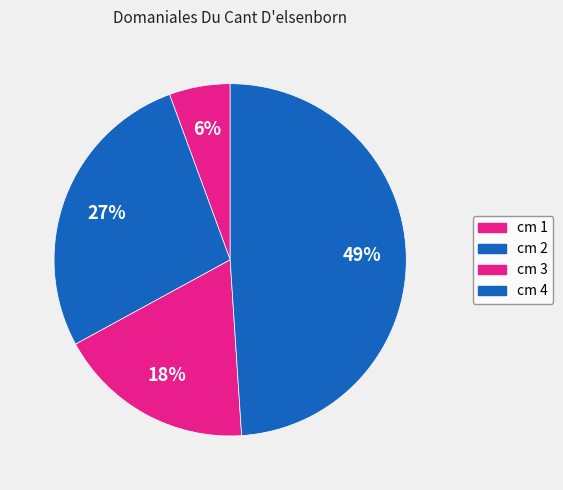

How many slices are in this pie chart?

4